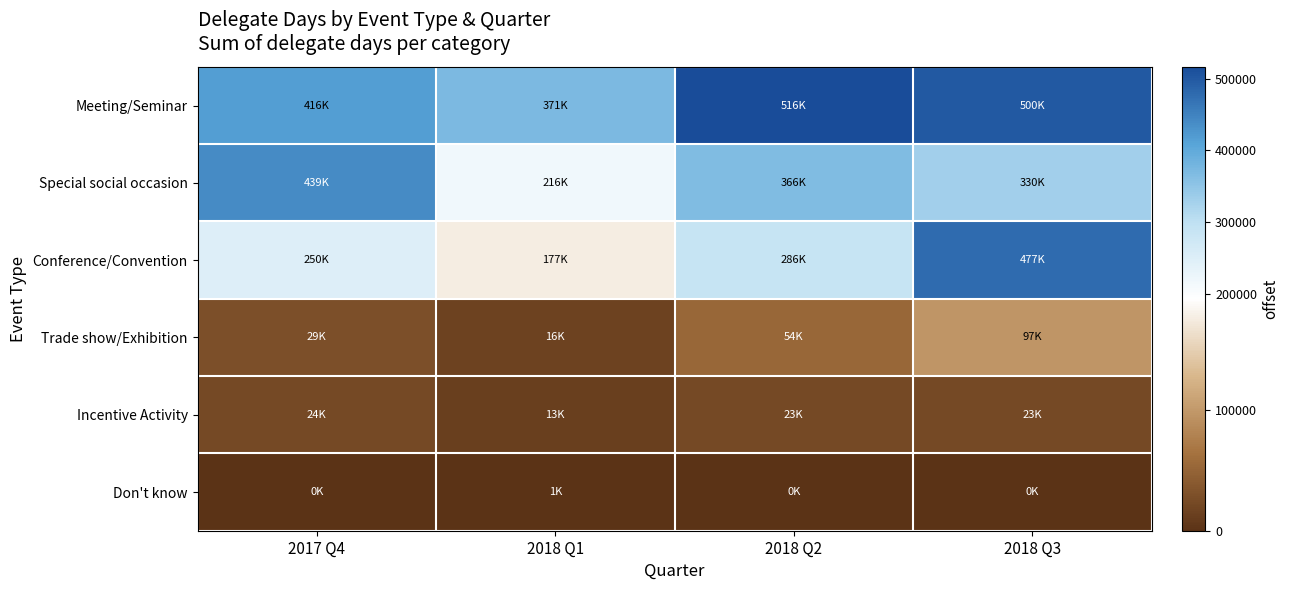

Between 2018 Q1 and 2018 Q2, which is larger?

2018 Q2